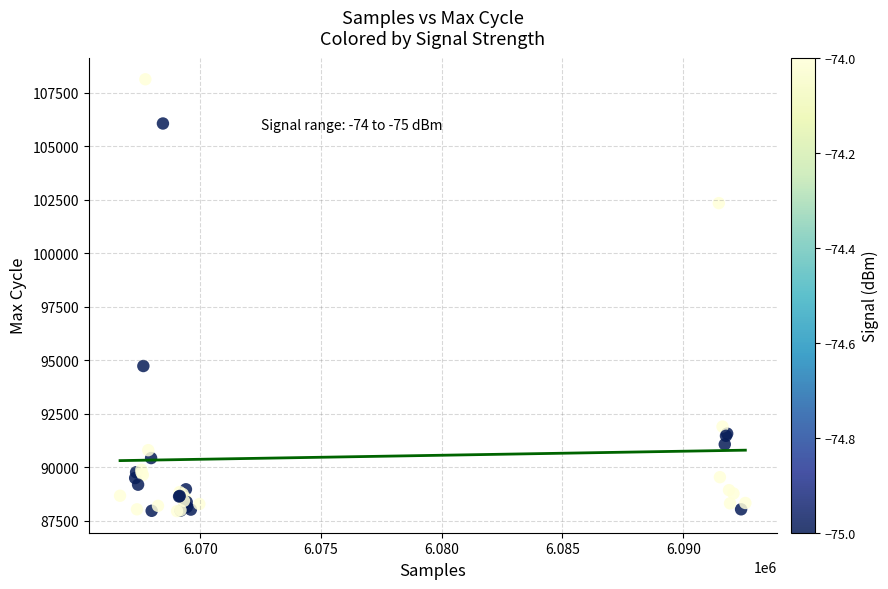

What Y value in the scatter plot is closest to 98050?

94741